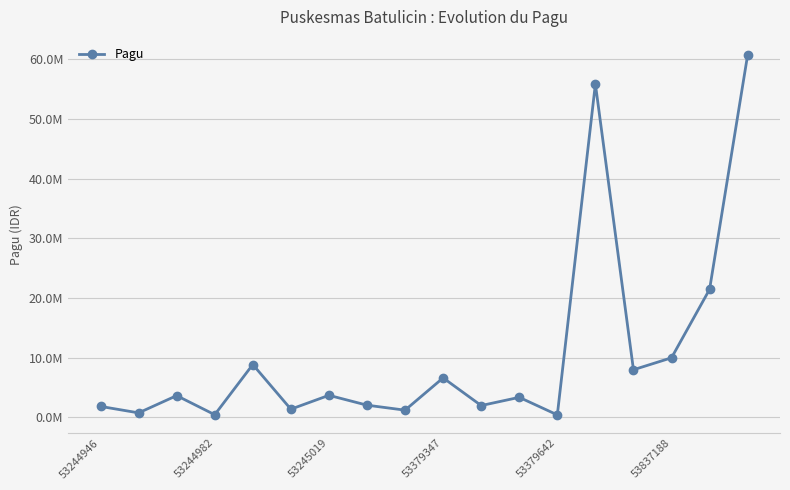

Reading left to right, extract all data points from this chart.

1857600	774000	3663600	464400	8875200	1393200	3715200	2064000	1227600	6637500	2000000	3377200	436300	55875000	8000000	10000000	21465600	60747000